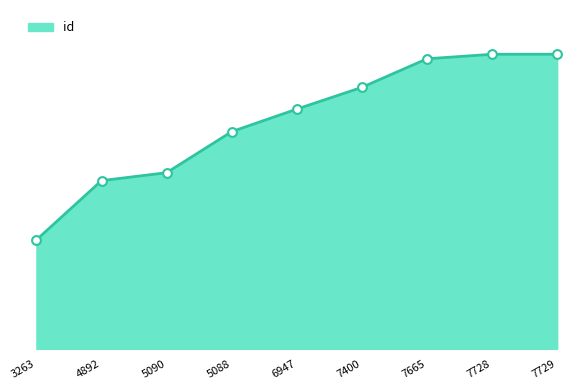

Between 5088 and 7665, which is larger?

7665